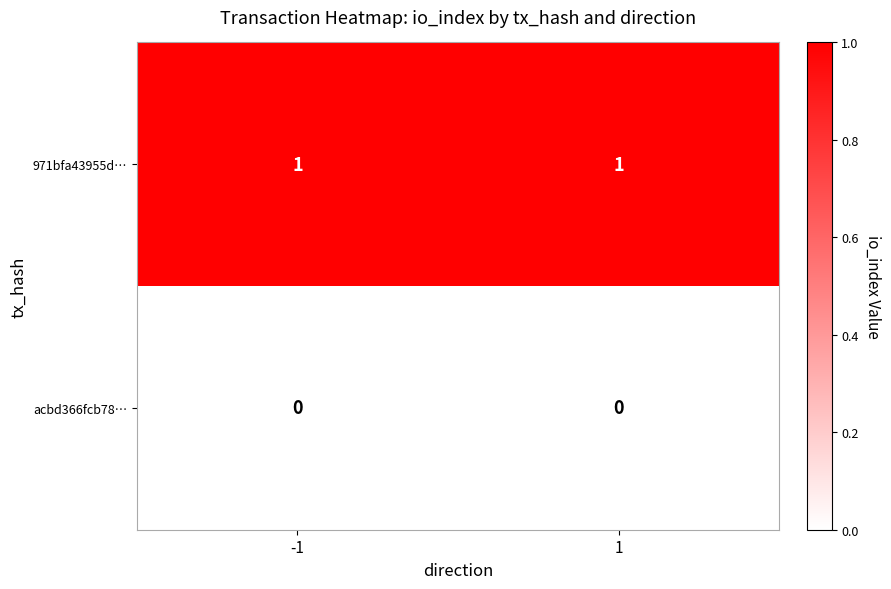

How many distinct data groups are displayed?

2